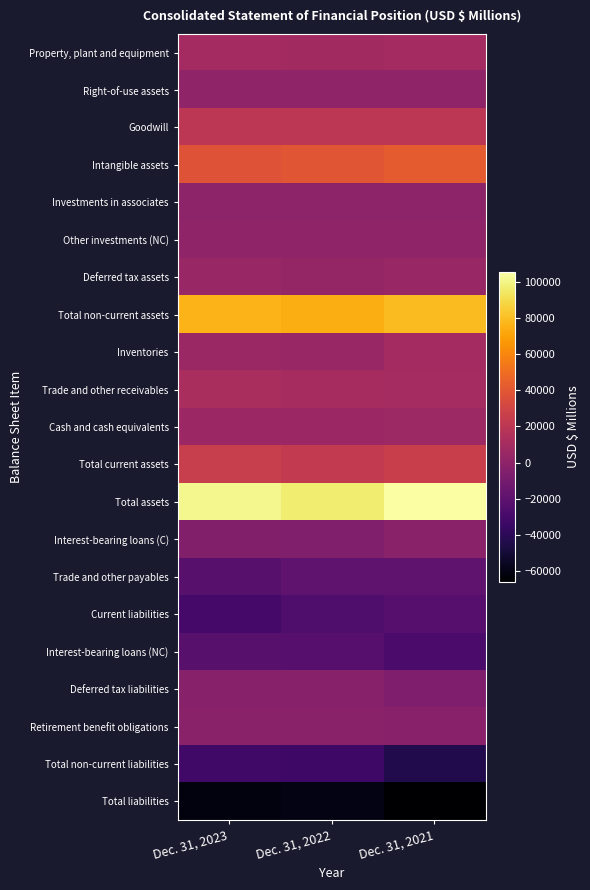

Rank the series at Dec. 31, 2021 from highest to lowest value.

Total assets, Total non-current assets, Intangible assets, Total current assets, Goodwill, Trade and other receivables, Property, plant and equipment, Inventories, Cash and cash equivalents, Deferred tax assets, Other investments (NC), Right-of-use assets, Investments in associates, Interest-bearing loans (C), Retirement benefit obligations, Deferred tax liabilities, Trade and other payables, Current liabilities, Interest-bearing loans (NC), Total non-current liabilities, Total liabilities